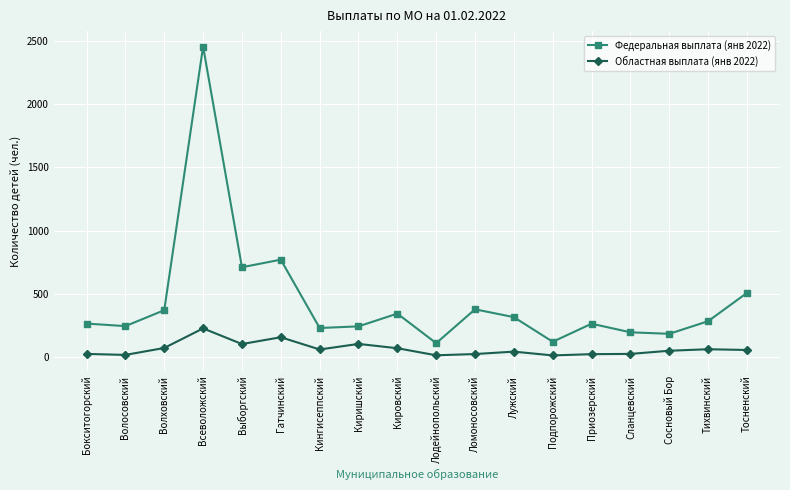

What is the difference between the Федеральная выплата (янв 2022) values at Лужский and Бокситогорский?

51